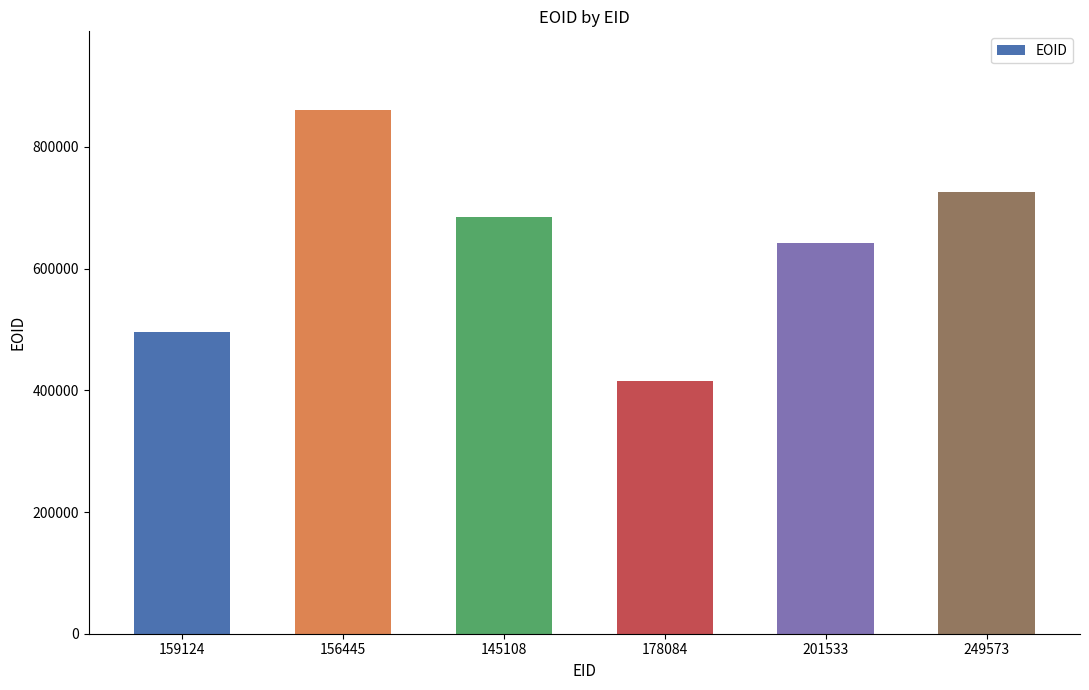

What position from the right is 156445?

5